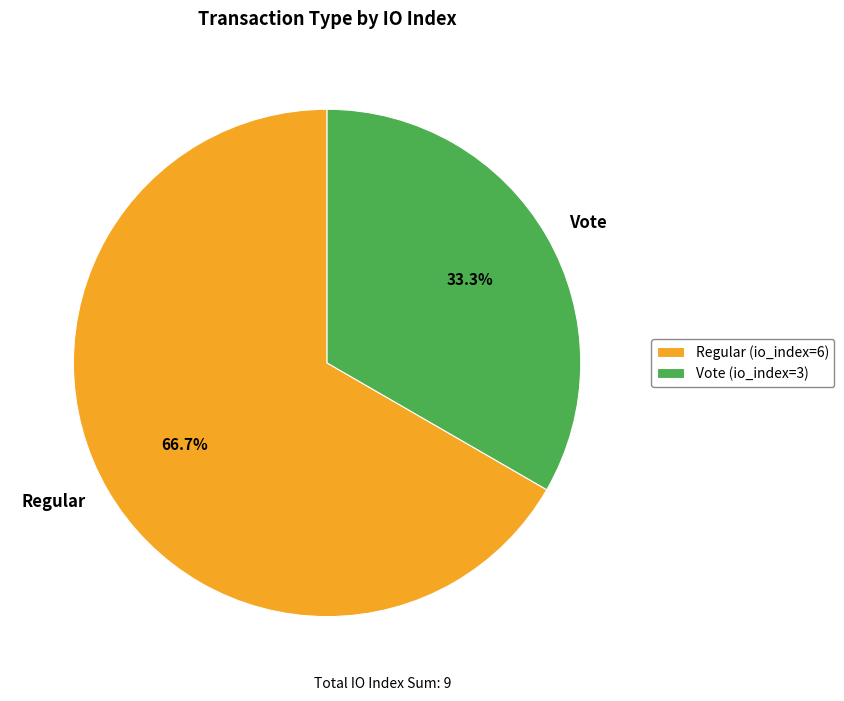

To the nearest percent, what portion does Regular (io_index=6) represent?

67%